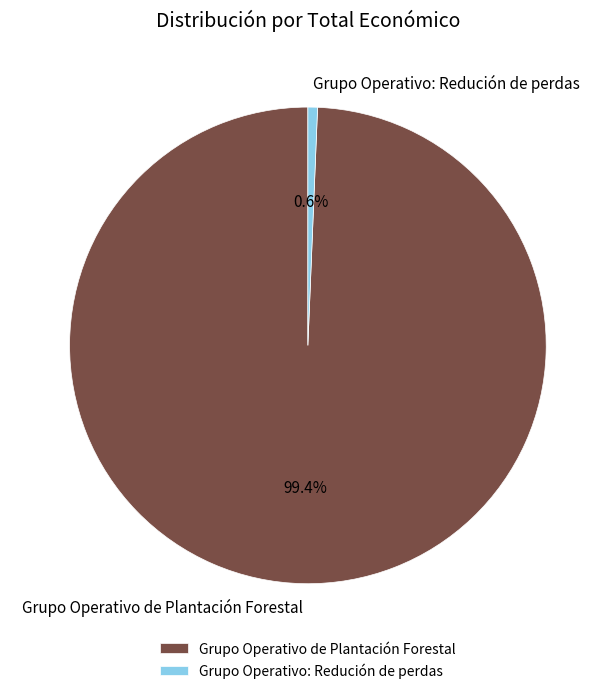

What is the total percentage of Grupo Operativo de Plantación Forestal and Grupo Operativo: Redución de perdas?

100.0%